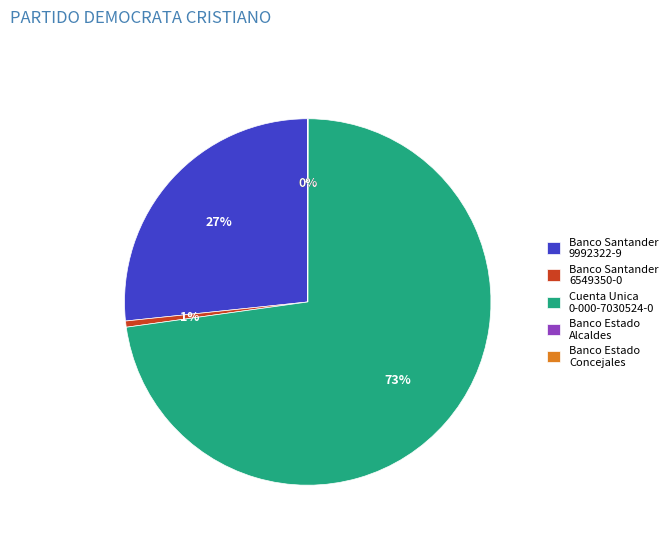

To the nearest percent, what percentage of the pie is Banco Santander 9992322-9?

27%